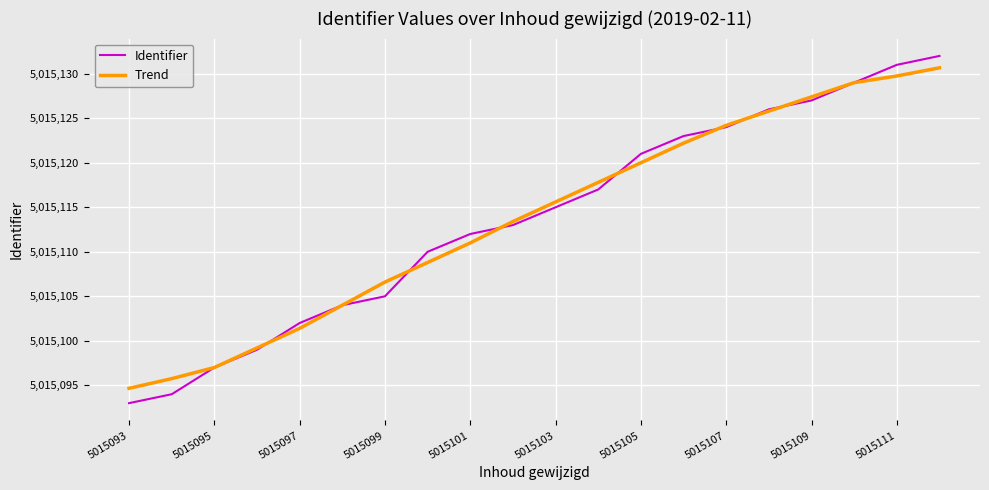

Reading left to right, what are all the values shown in this chart?

Identifier: 5015093.0	5015094.0	5015097.0	5015099.0	5015102.0	5015104.0	5015105.0	5015110.0	5015112.0	5015113.0	5015115.0	5015117.0	5015121.0	5015123.0	5015124.0	5015126.0	5015127.0	5015129.0	5015131.0	5015132.0
Trend: 5015094.7	5015095.8	5015097.0	5015099.2	5015101.4	5015104.0	5015106.6	5015108.8	5015111.0	5015113.4	5015115.6	5015117.8	5015120.0	5015122.2	5015124.2	5015125.8	5015127.4	5015129.0	5015129.8	5015130.7